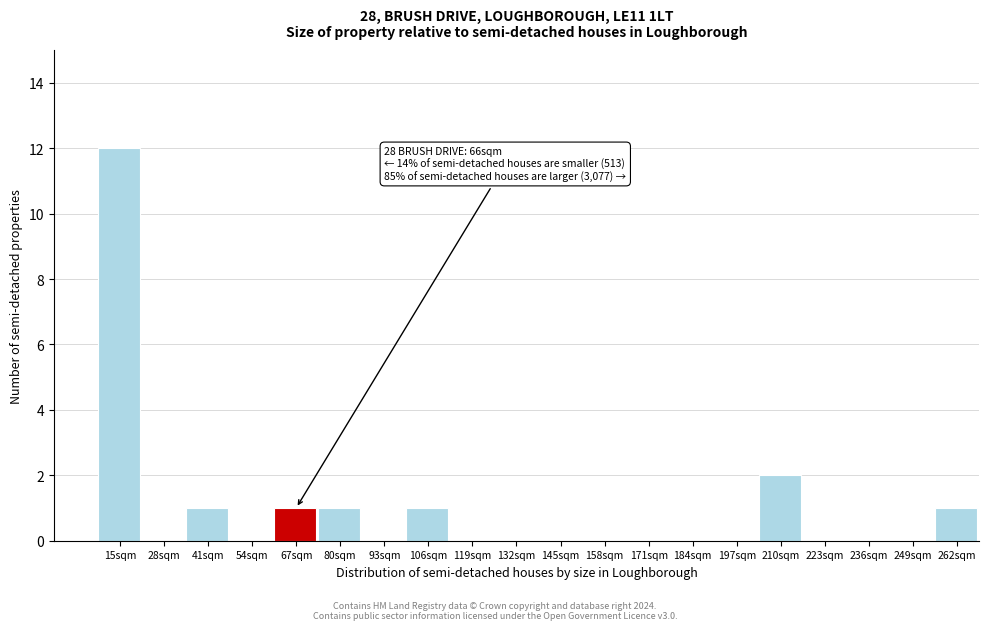

Reading right to left, what are all the values shown in this chart?

262sqm=1	249sqm=0	236sqm=0	223sqm=0	210sqm=2	197sqm=0	184sqm=0	171sqm=0	158sqm=0	145sqm=0	132sqm=0	119sqm=0	106sqm=1	93sqm=0	80sqm=1	67sqm=1	54sqm=0	41sqm=1	28sqm=0	15sqm=12